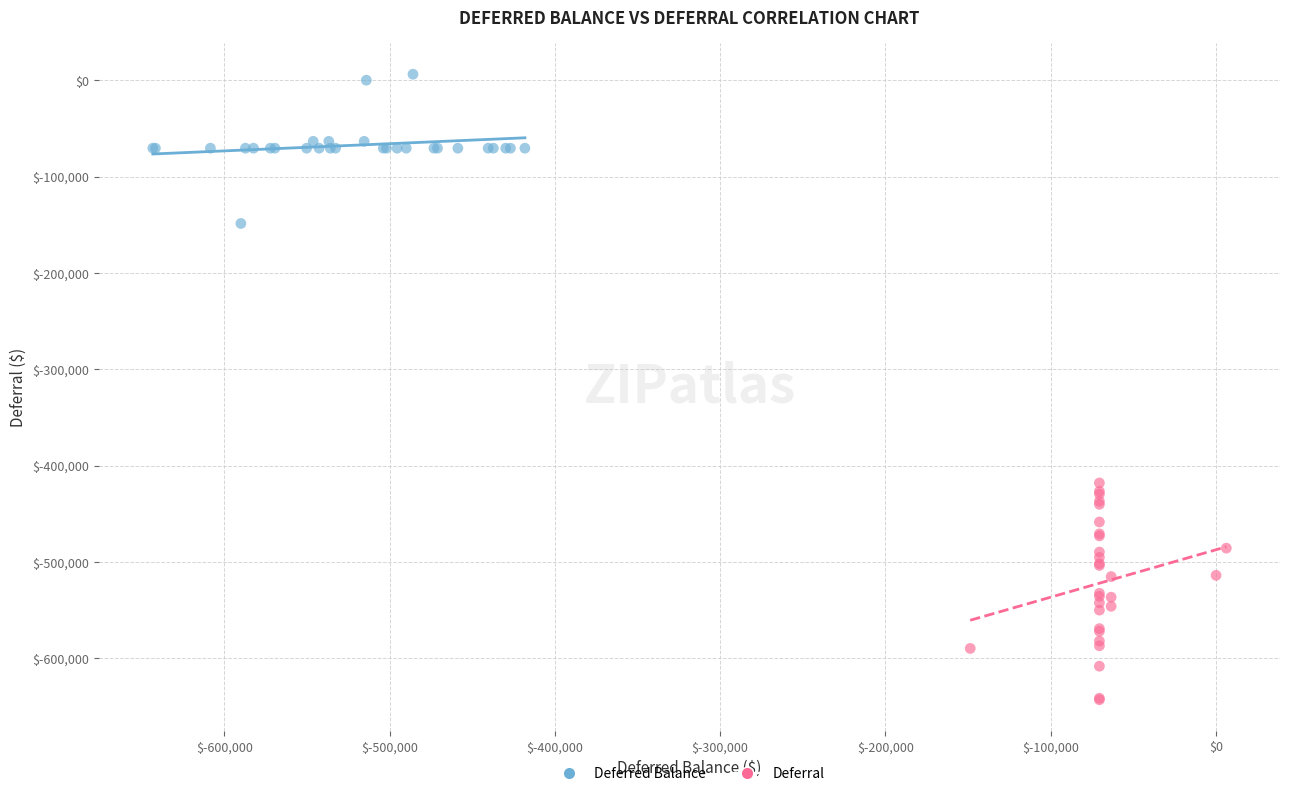

Which series has the largest Y range (max minus min)?

Deferral